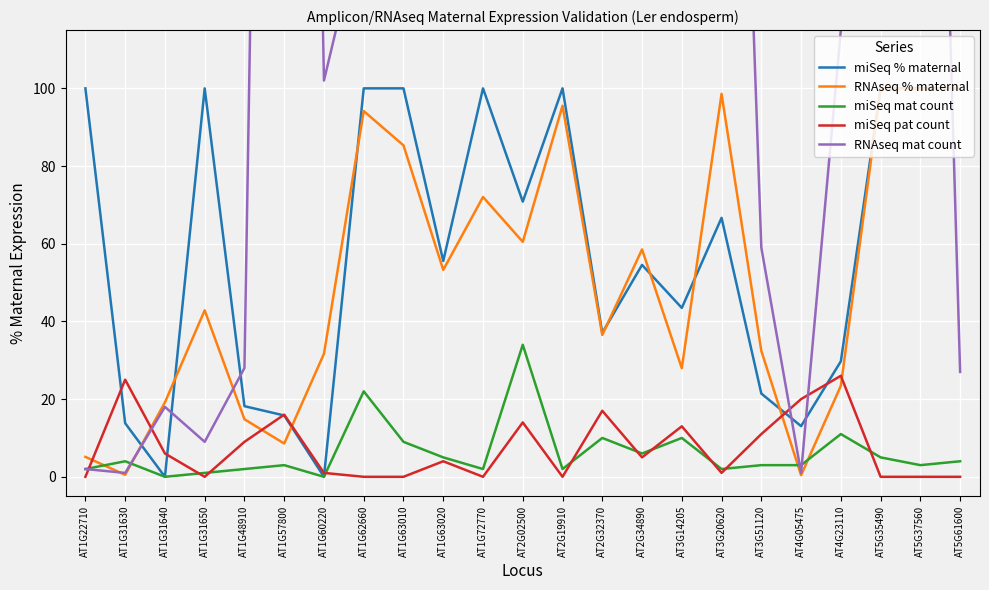

True or false: miSeq mat count has more than 2 points higher than both neighbors.

True